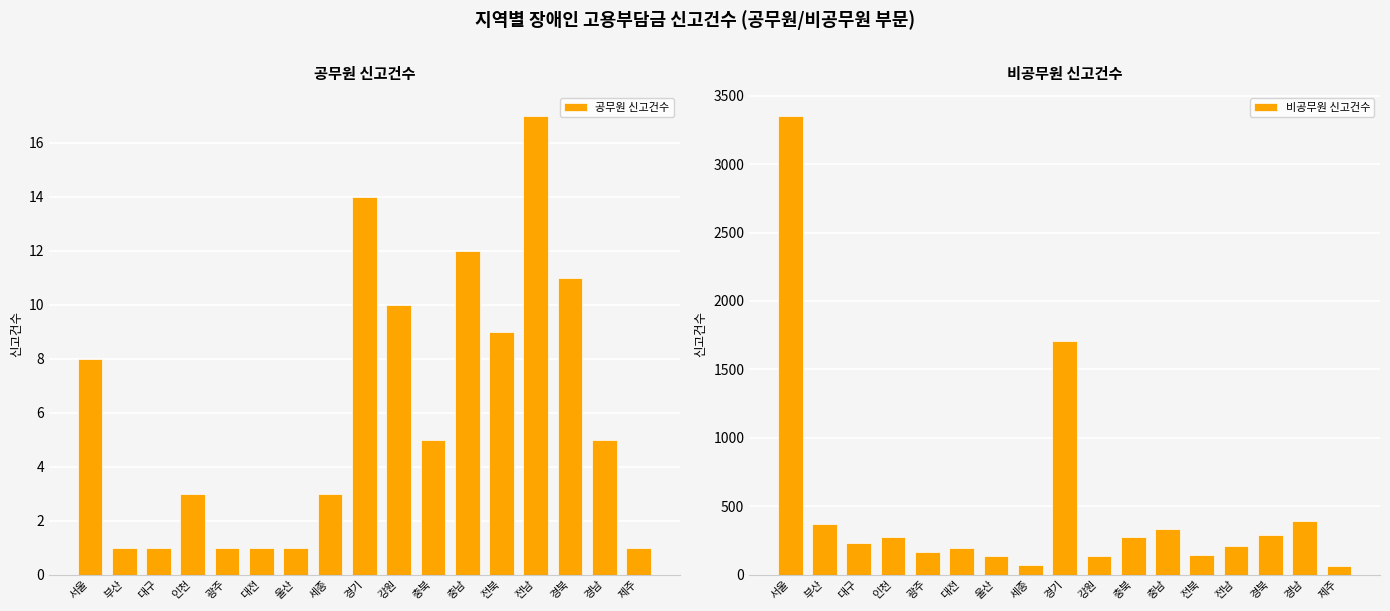

Reading left to right, transcribe all the data shown in this chart.

공무원 신고건수: 서울=8	부산=1	대구=1	인천=3	광주=1	대전=1	울산=1	세종=3	경기=14	강원=10	충북=5	충남=12	전북=9	전남=17	경북=11	경남=5	제주=1
비공무원 신고건수: 서울=3354	부산=370	대구=227	인천=273	광주=162	대전=193	울산=135	세종=69	경기=1708	강원=132	충북=274	충남=330	전북=140	전남=211	경북=286	경남=391	제주=65